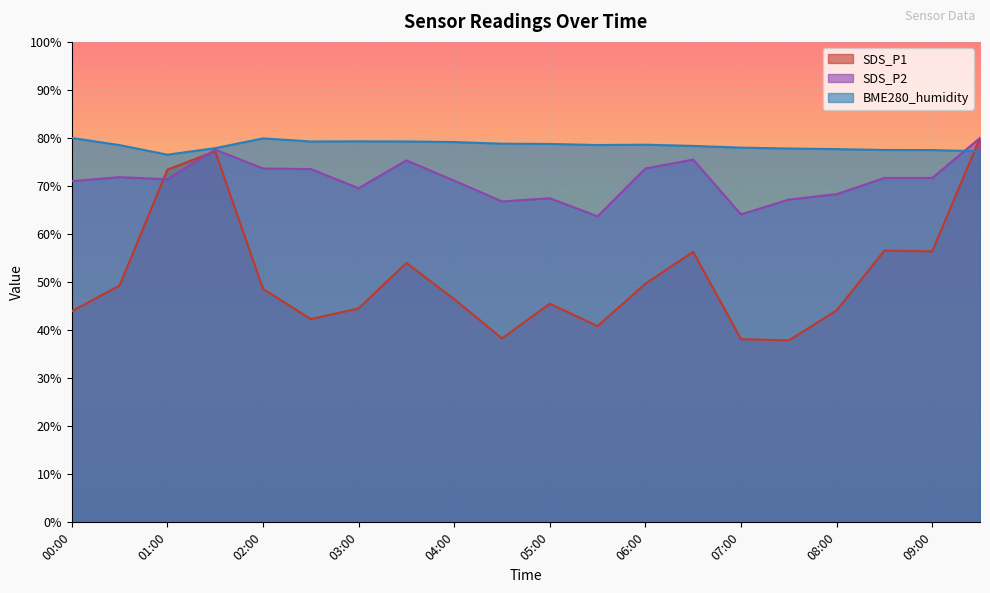

What is the label of the 17th point from the right?

01:30